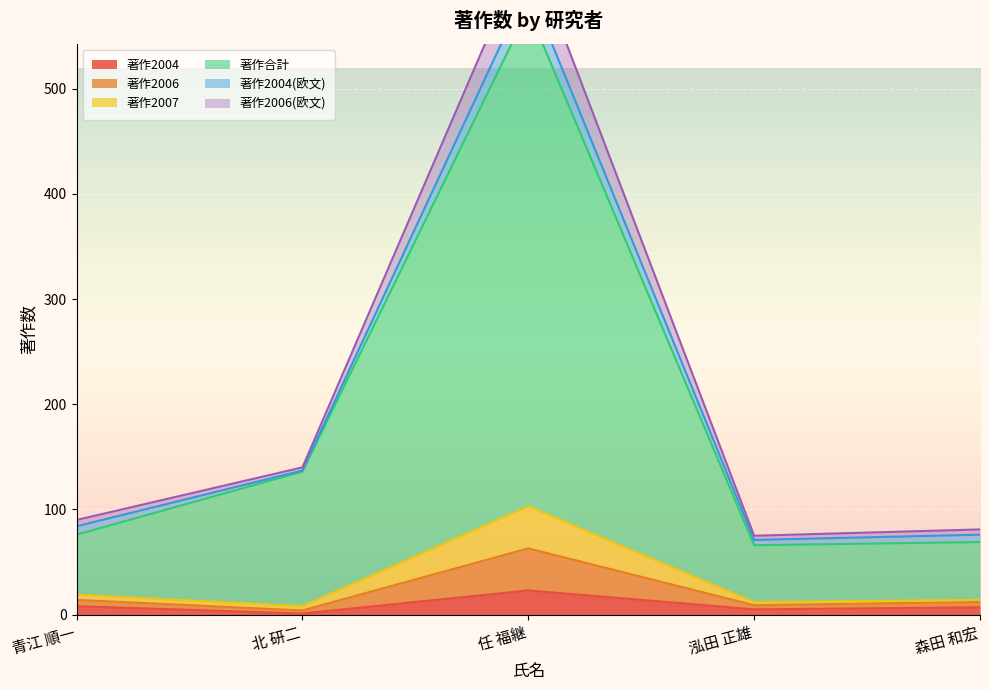

The 著作2004 series shows 23 at 任 福継. True or false?

True